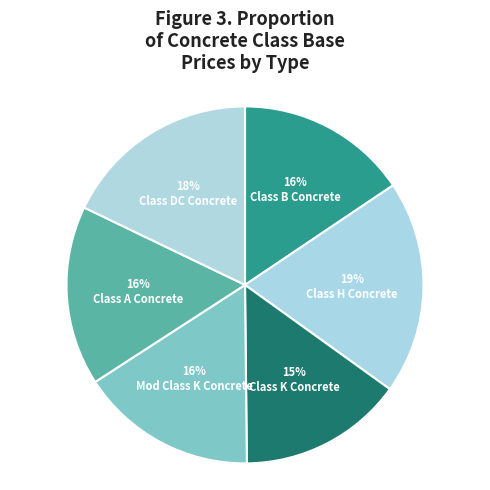

Count the number of slices in the pie.

6